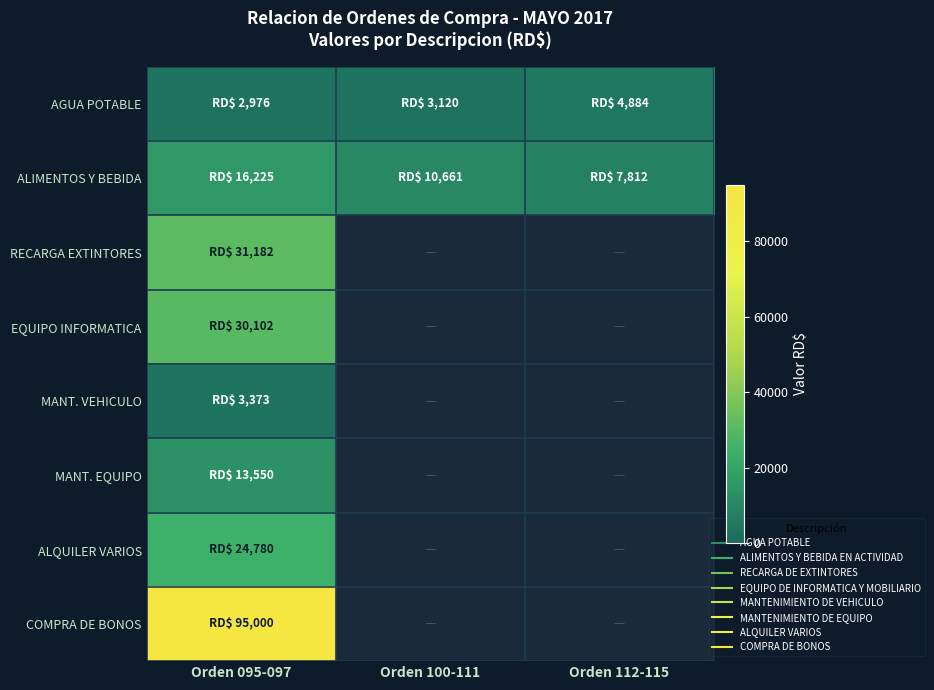

The value of AGUA POTABLE at Orden 100-111 is 1010.3. True or false?

False